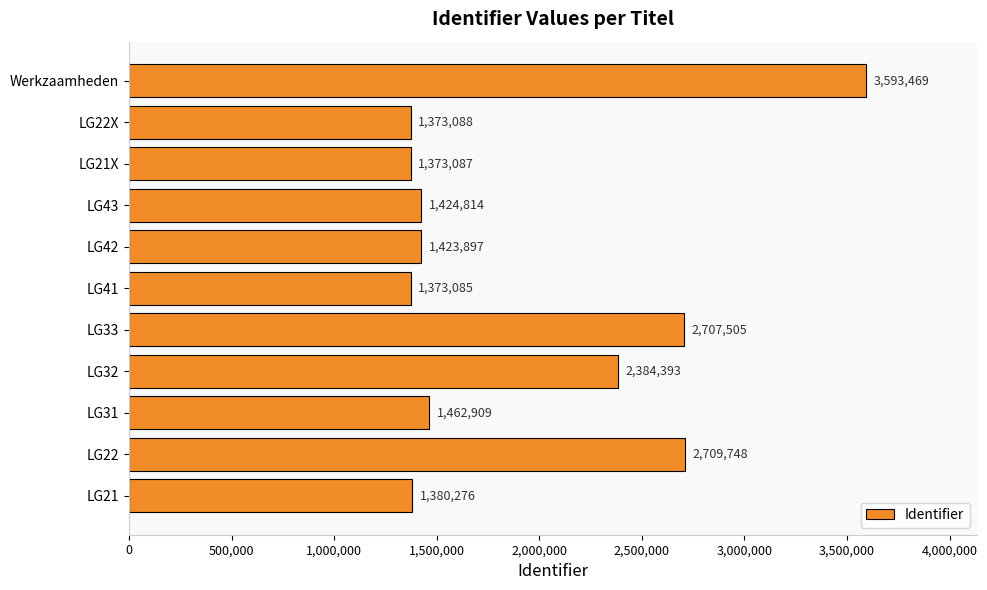

What is the change in value from LG32 to Werkzaamheden?

+1209076